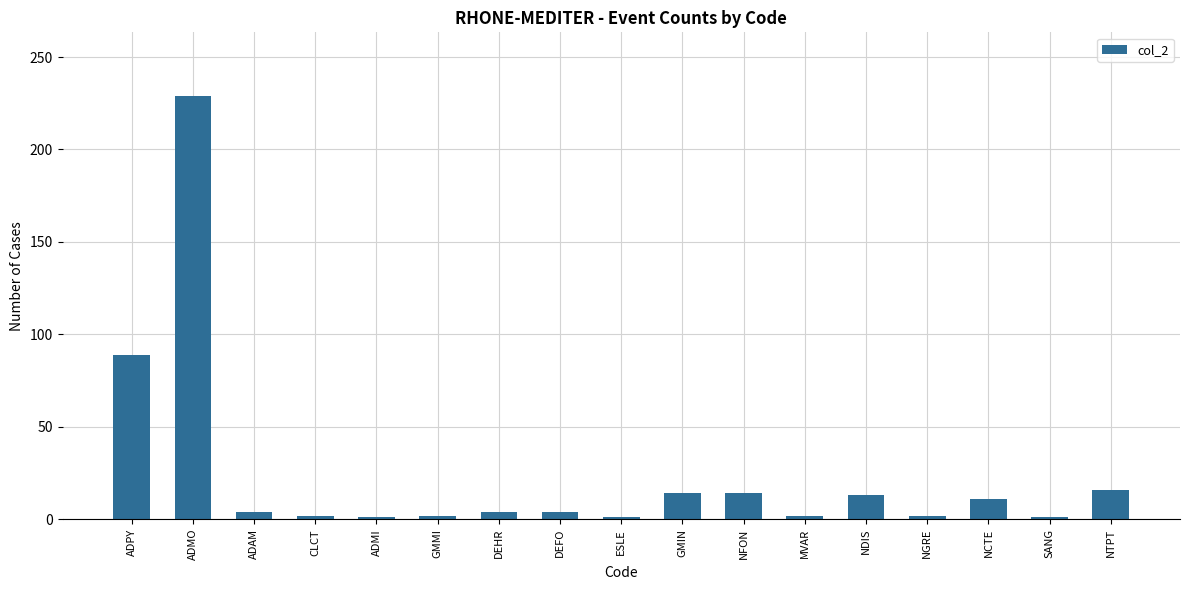

What is the minimum value shown in the chart?

1